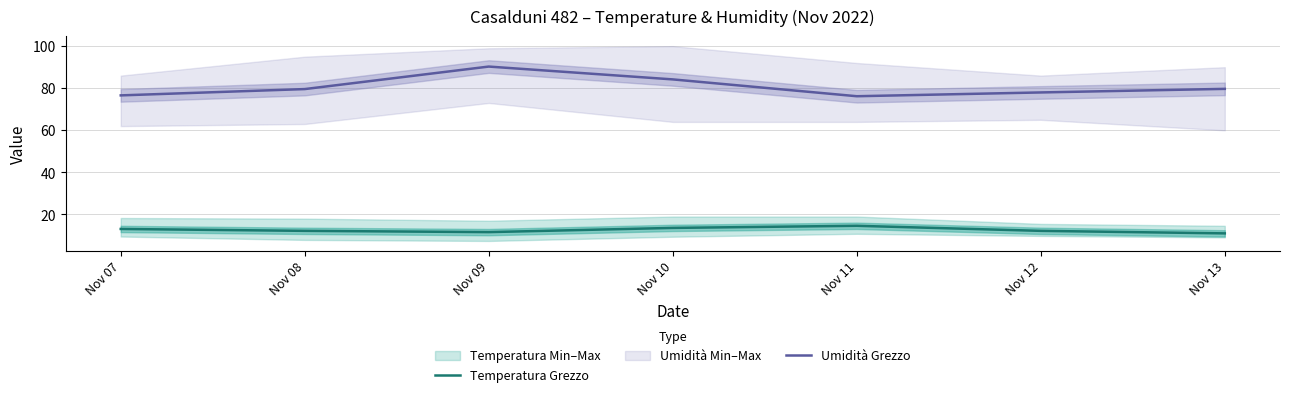

Reading right to left, list all the values displayed in this chart.

Temperatura Grezzo: 11.0	12.2	14.6	13.6	11.6	12.2	13.1
Umidità Grezzo: 79.7	78.0	76.2	84.2	90.3	79.6	76.6